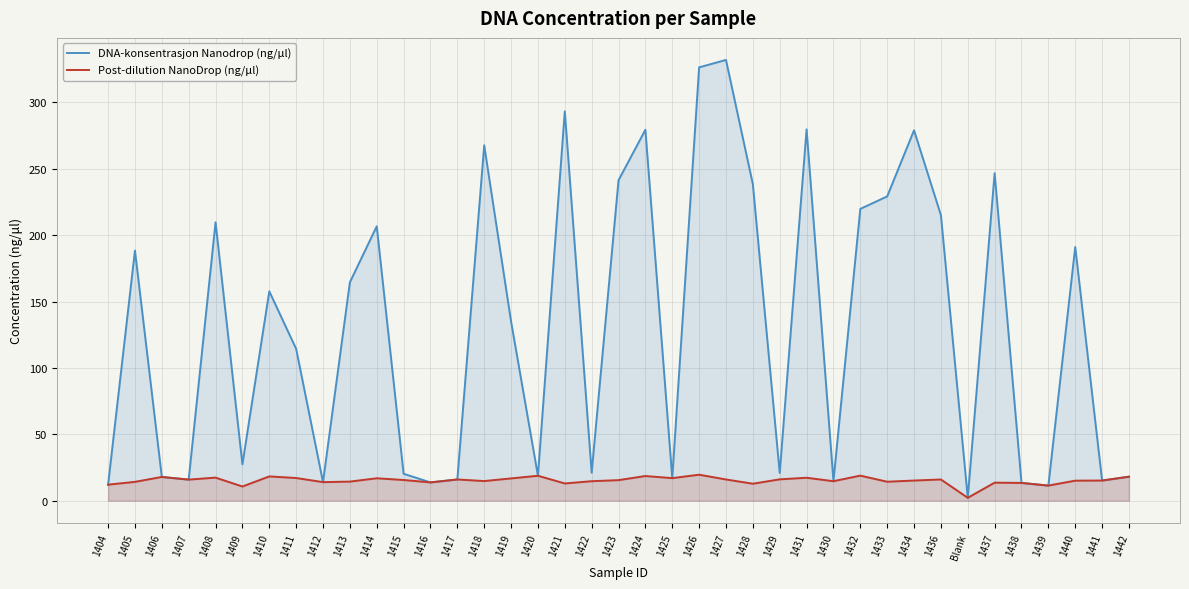

What are all the series names shown in the legend?

DNA-konsentrasjon Nanodrop (ng/μl), Post-dilution NanoDrop (ng/μl)